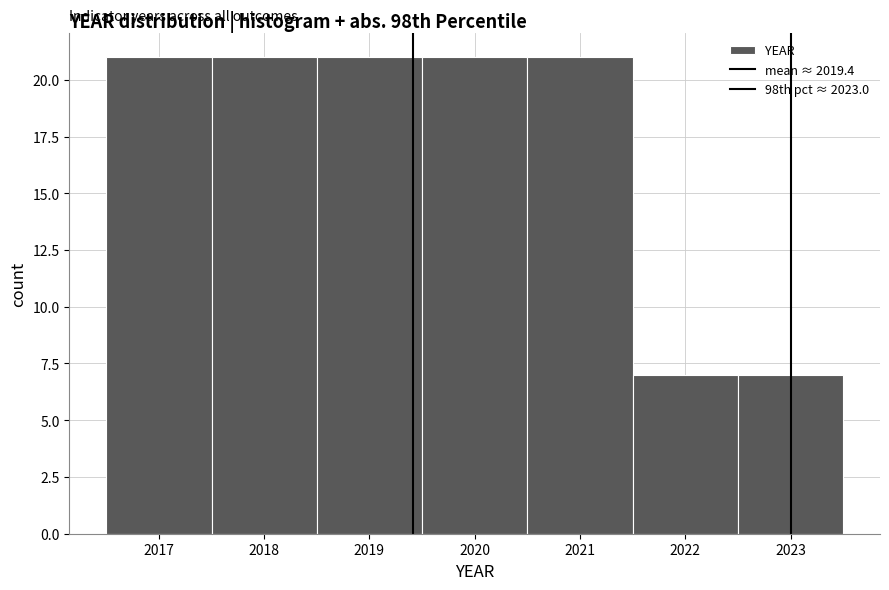

Reading left to right, list every bar in this chart as the range it spans on the x-axis followed by its height. The values are not printed on the chart, so give them approximately, as read against the axis.

2016.5 to 2017.5: 21
2017.5 to 2018.5: 21
2018.5 to 2019.5: 21
2019.5 to 2020.5: 21
2020.5 to 2021.5: 21
2021.5 to 2022.5: 7
2022.5 to 2023.5: 7